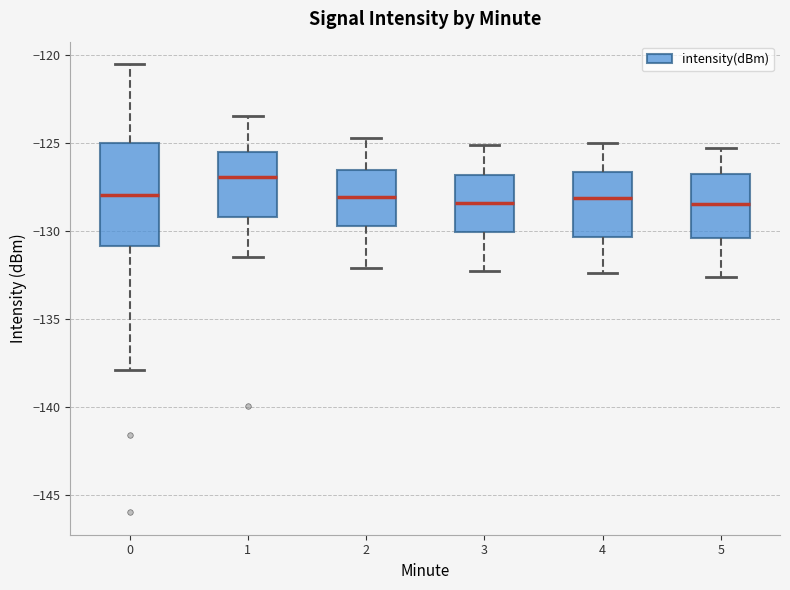

Which box is the tallest, from its lower edge to its upper edge?

0